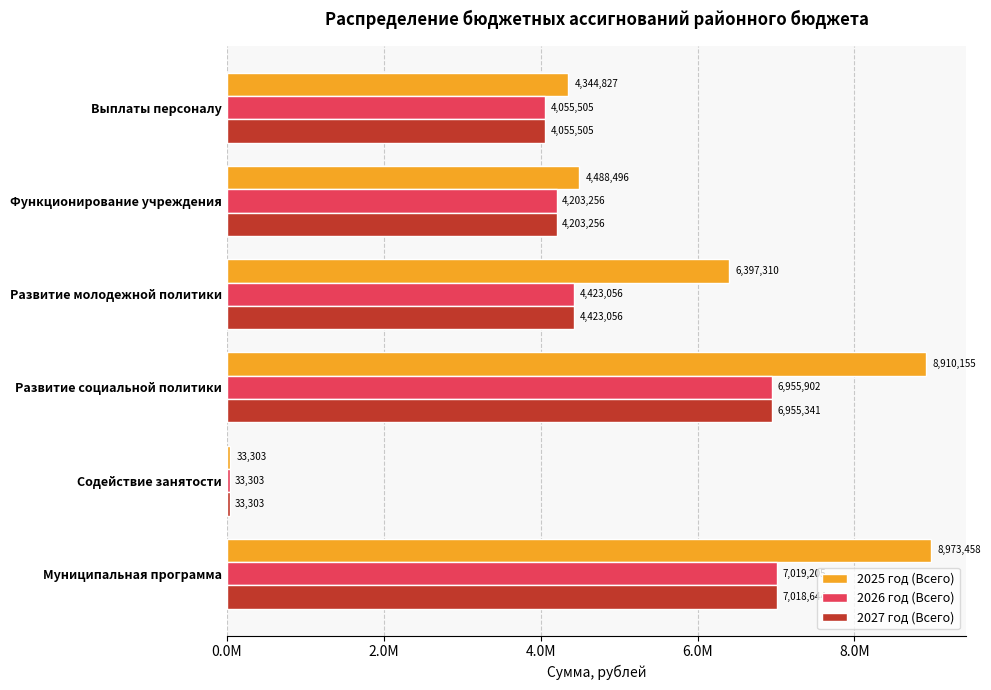

List the series in order of their peak value, lowest first.

2027 год (Всего), 2026 год (Всего), 2025 год (Всего)